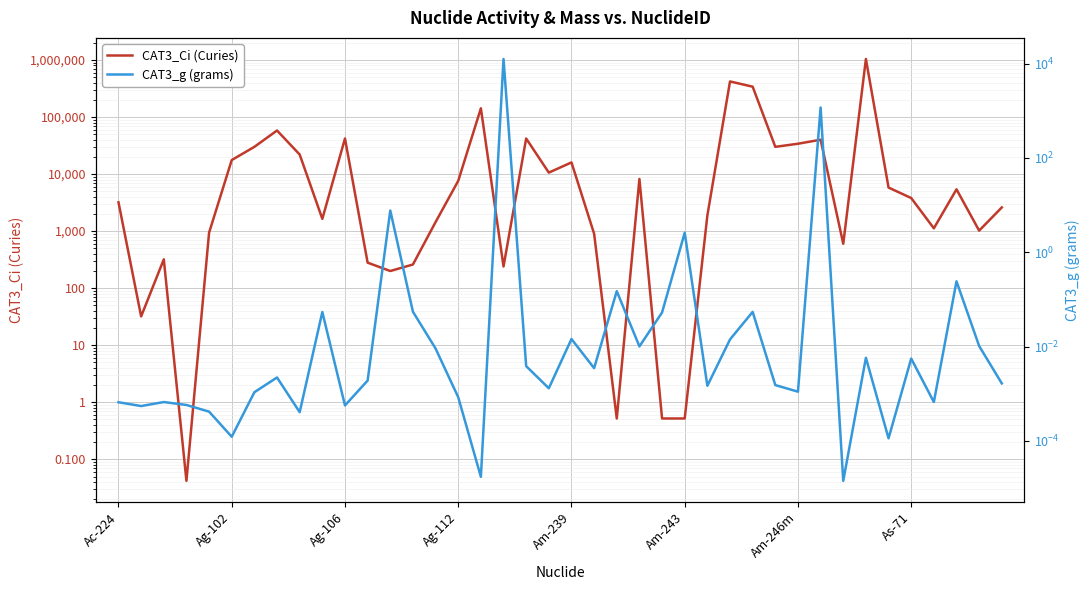

Is the value of CAT3_g (grams) at 9 greater than the value of CAT3_Ci (Curies) at 17?

No